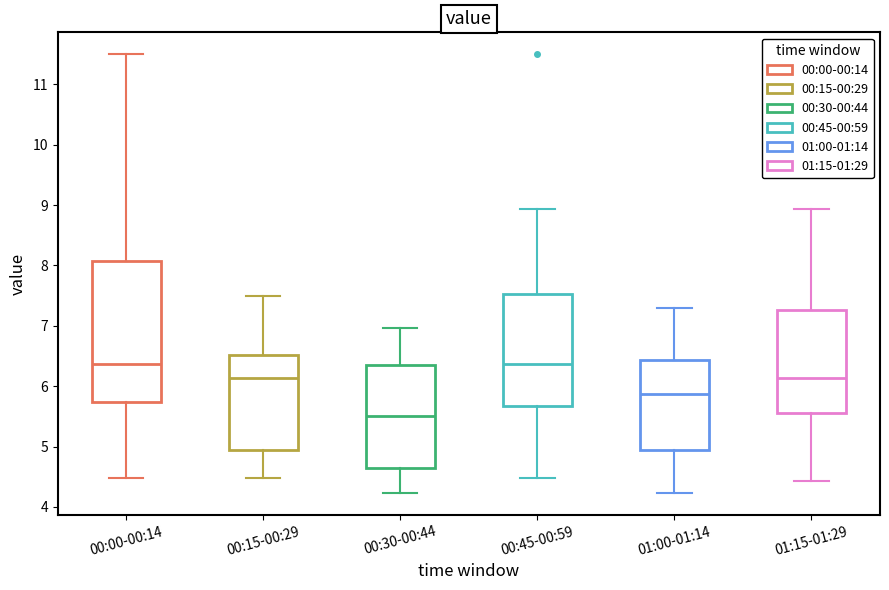

Which box has the lowest median line?

00:30-00:44